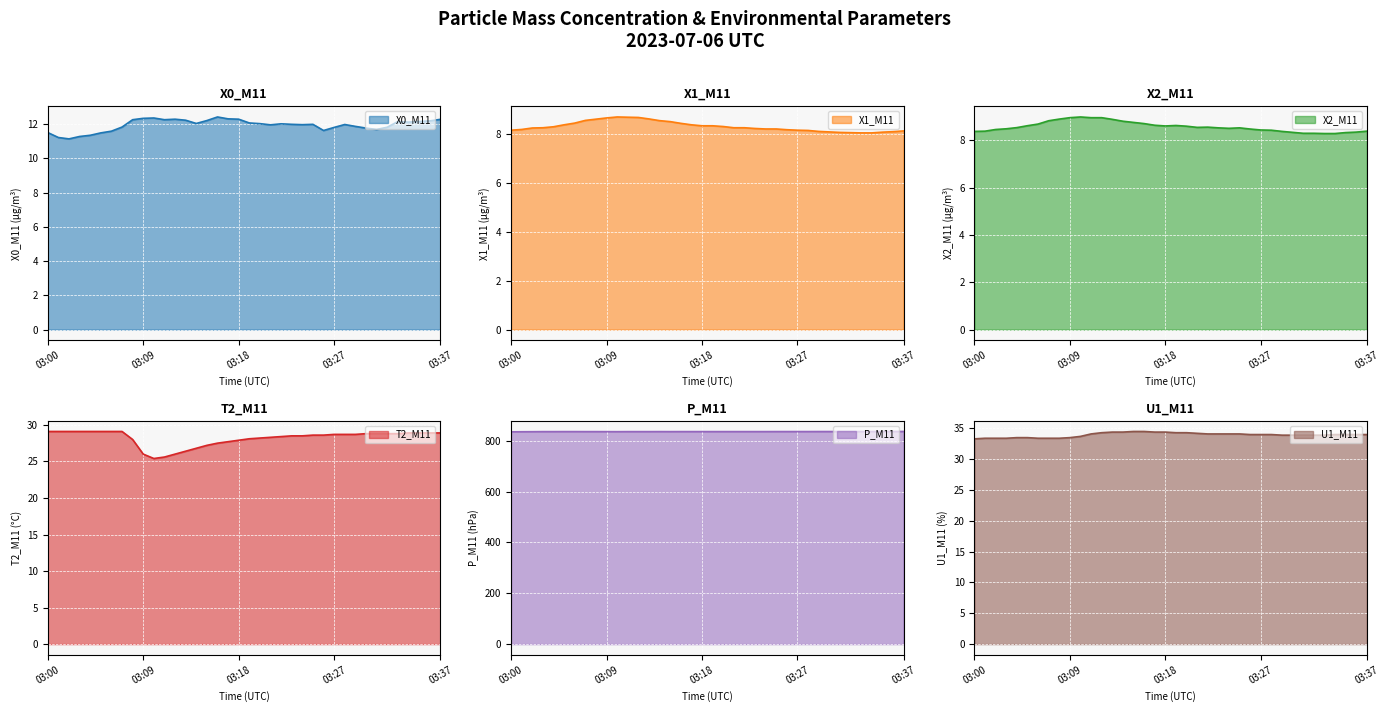

True or false: U1_M11 and T2_M11 cross at least once.

False